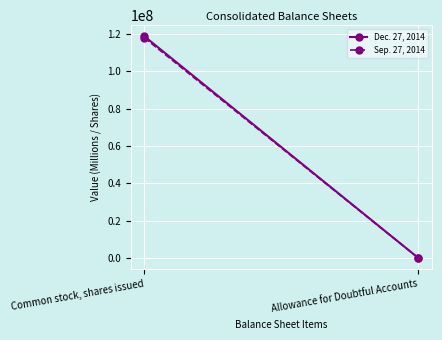

What is the difference between the maximum and minimum values in the Sep. 27, 2014 series?

117999997